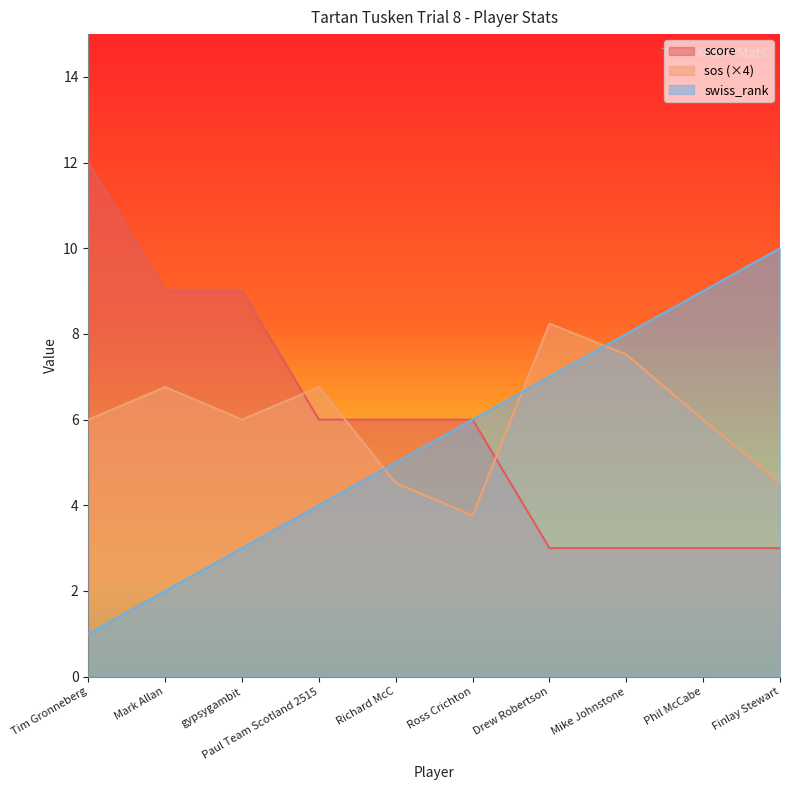

What is the smallest value displayed?

1.0